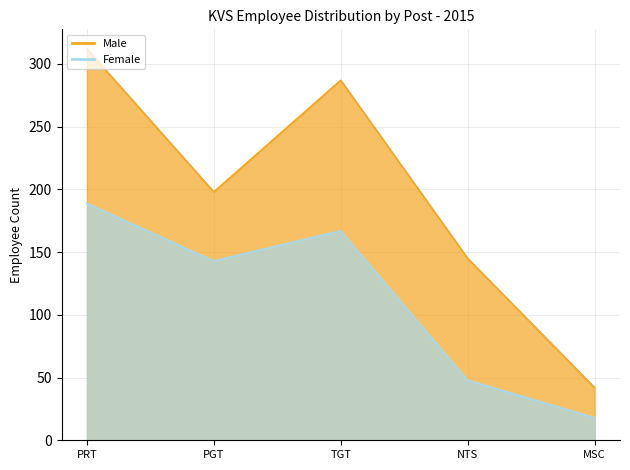

Which series has the largest range (max minus min)?

Male